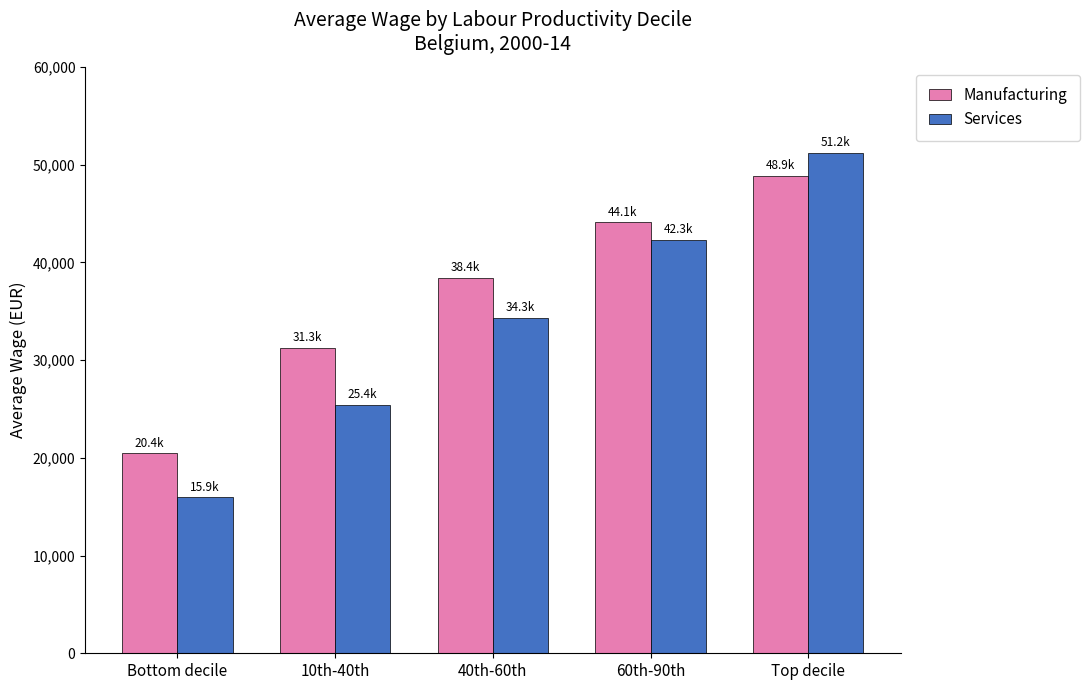

Rank the series at 40th-60th from lowest to highest value.

Services, Manufacturing